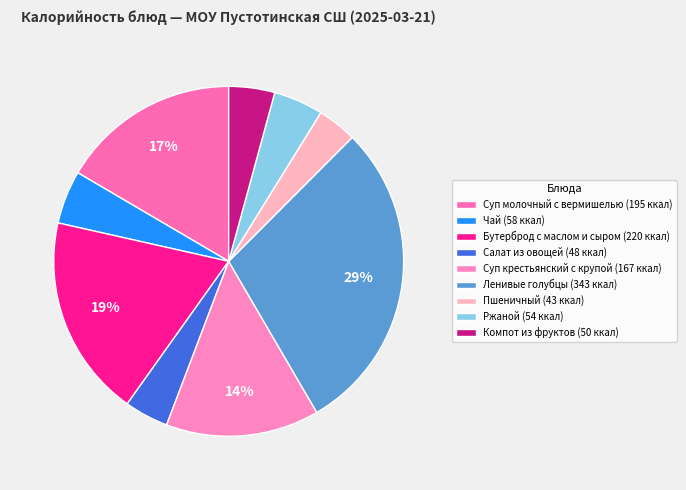

The Ржаной slice represents 5% of the pie. True or false?

True